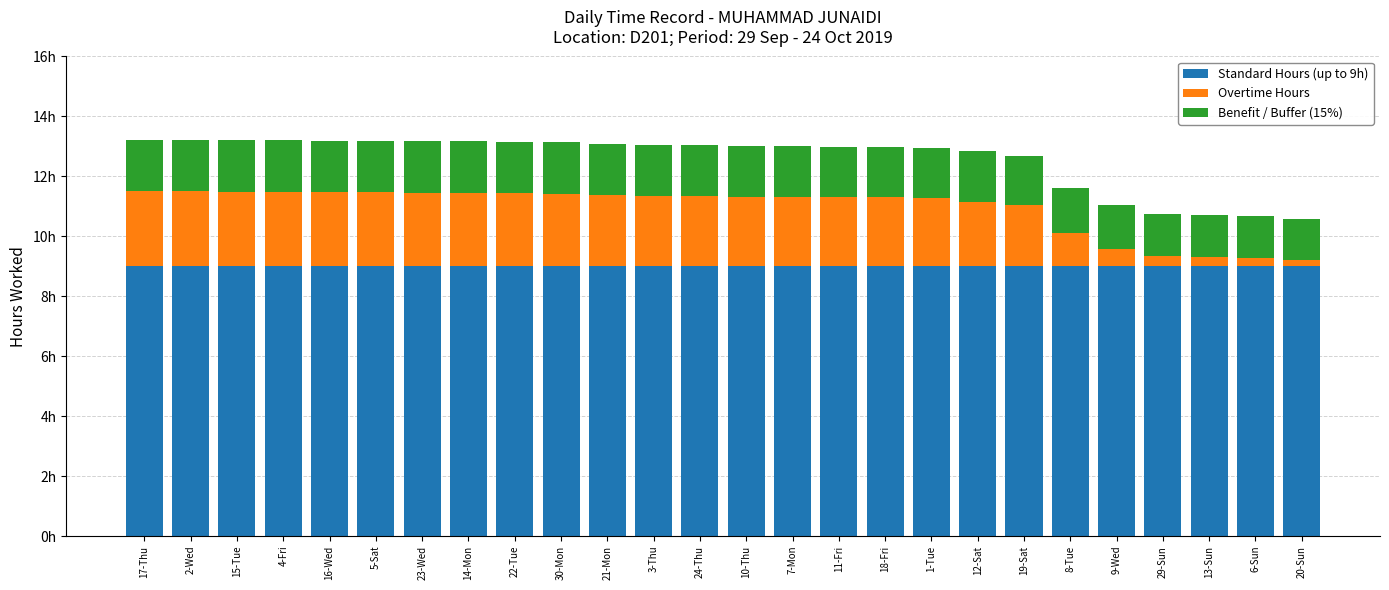

Are the bars horizontal?

No